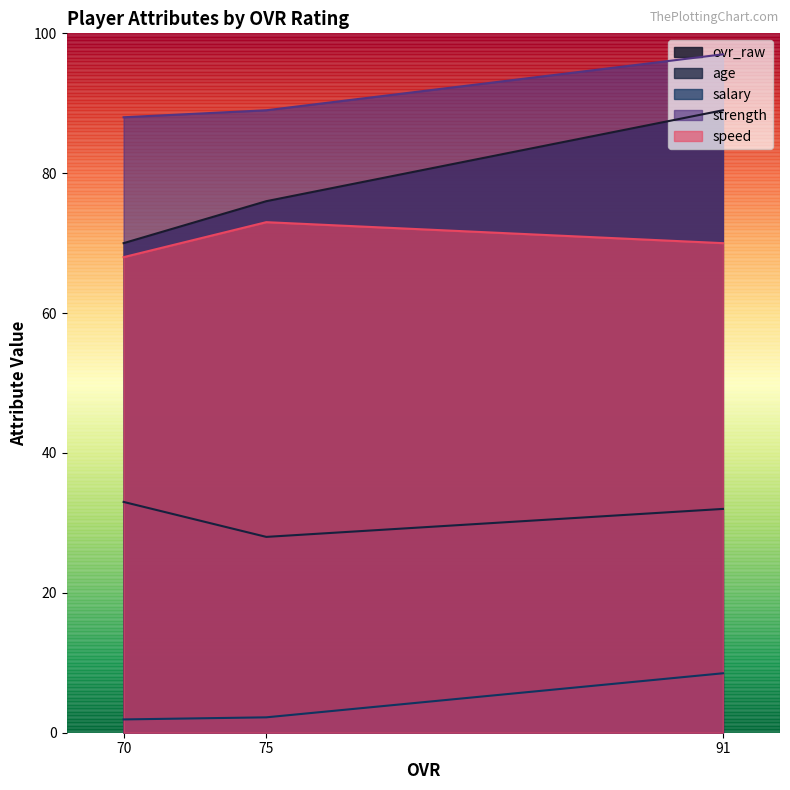

How many lines are shown in the chart?

5